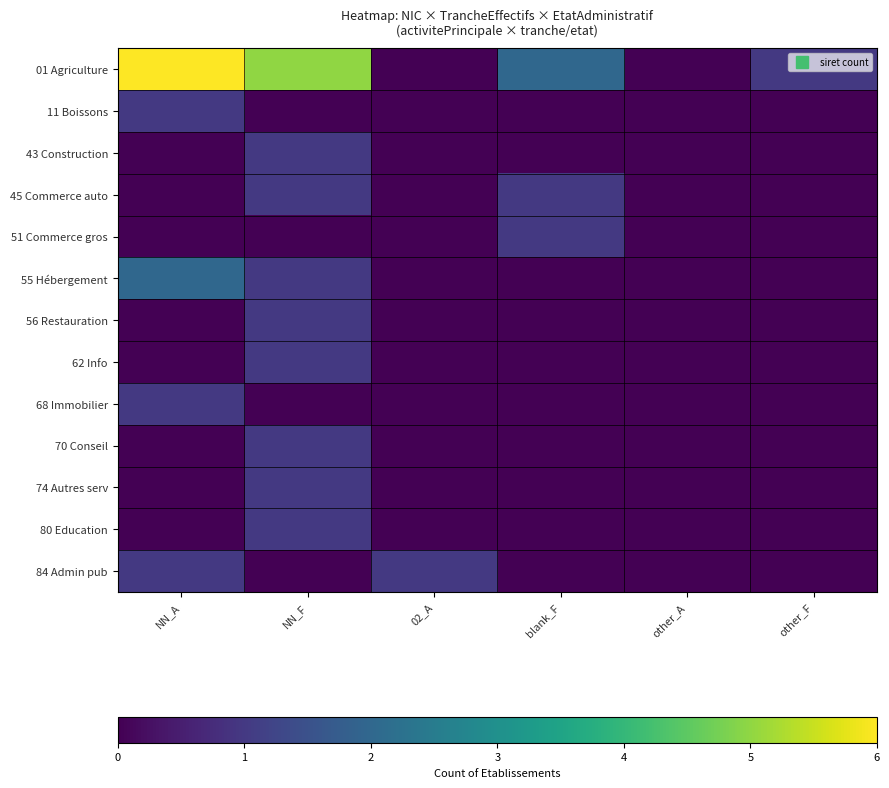

Which category has the highest value across all series?

NN_A